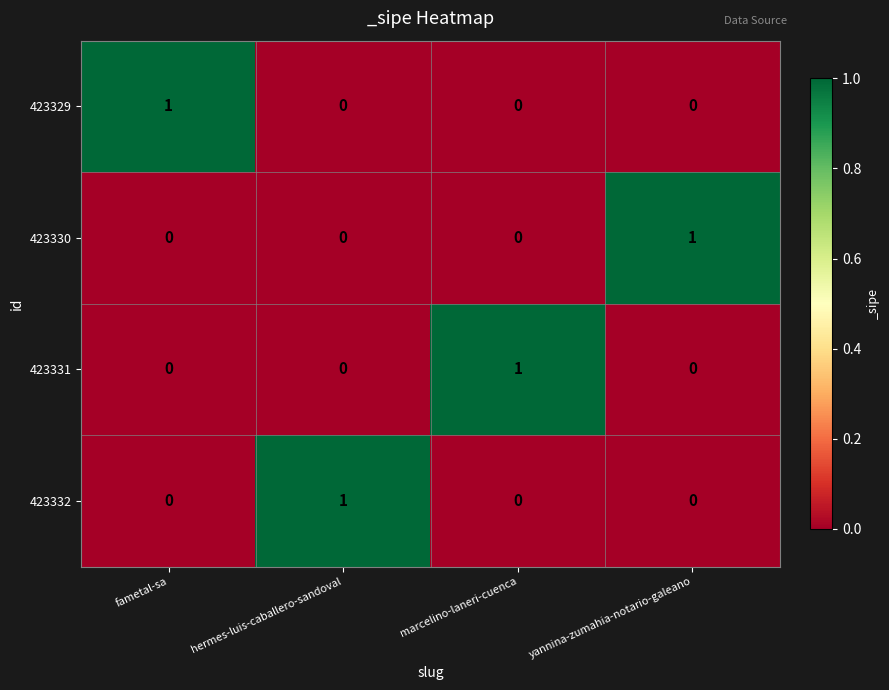

At how many categories does at least one series exceed 0?

4